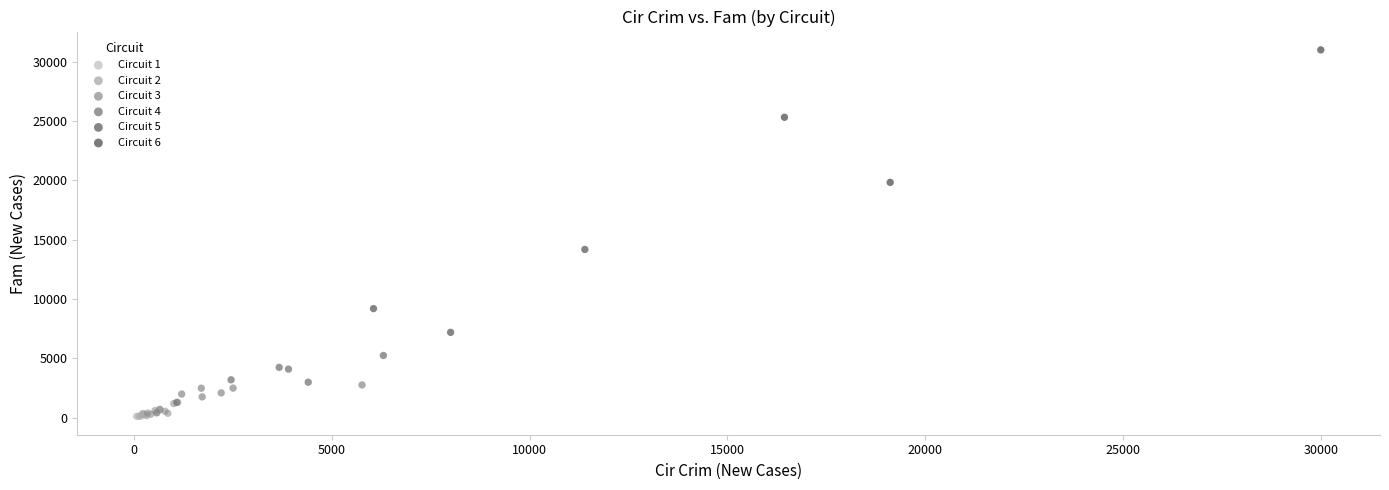

Which series has the largest Y range (max minus min)?

Circuit 6